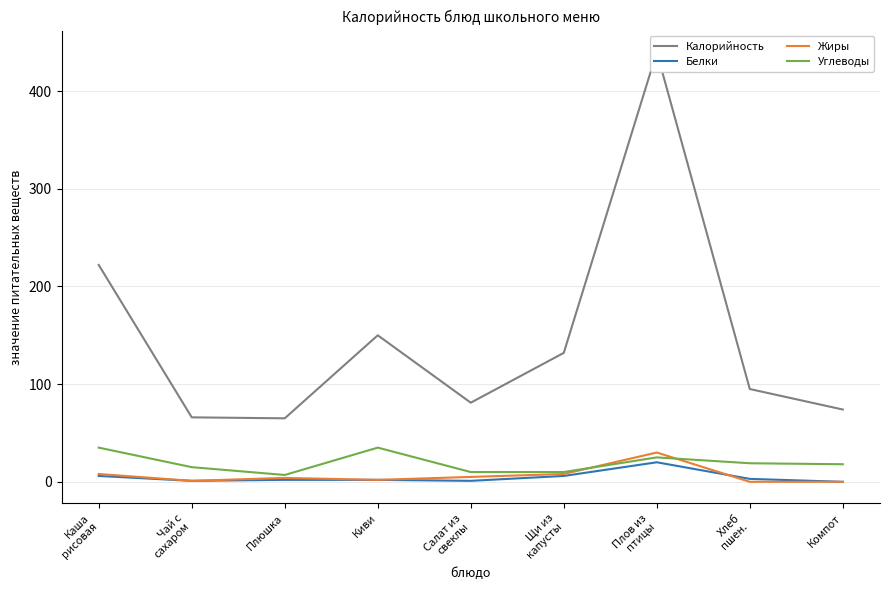

Which series has the largest total across all categories?

Калорийность